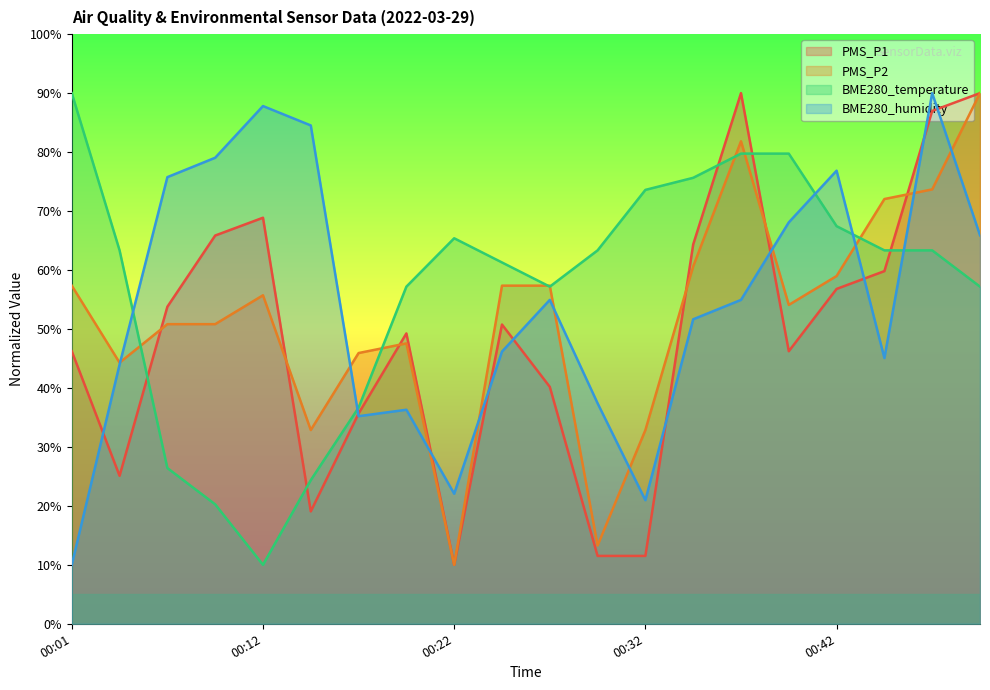

Does the chart have visible grid lines?

No